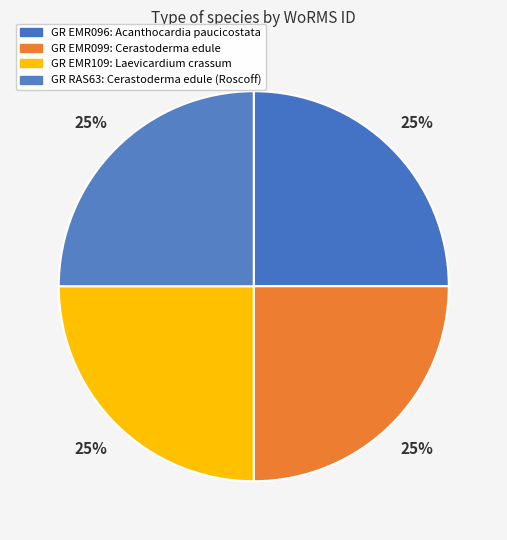

How many slices are in this pie chart?

4